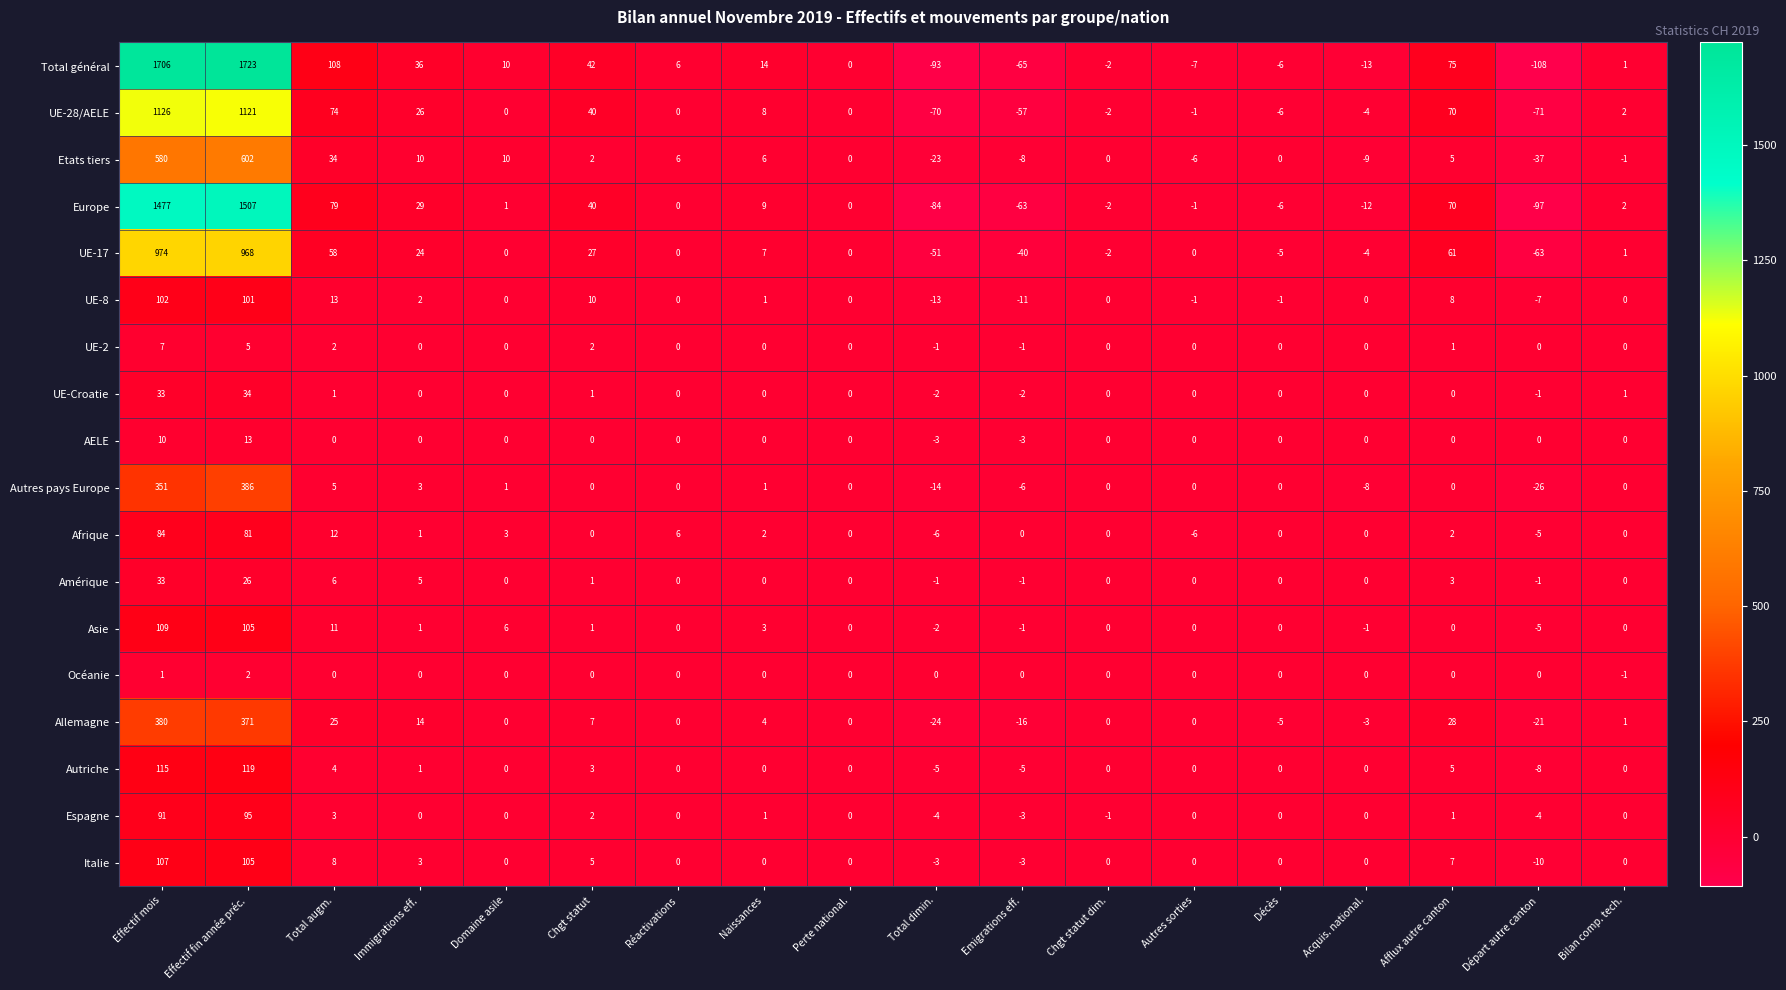

At which category does the chart reach its minimum across all series?

Départ autre canton